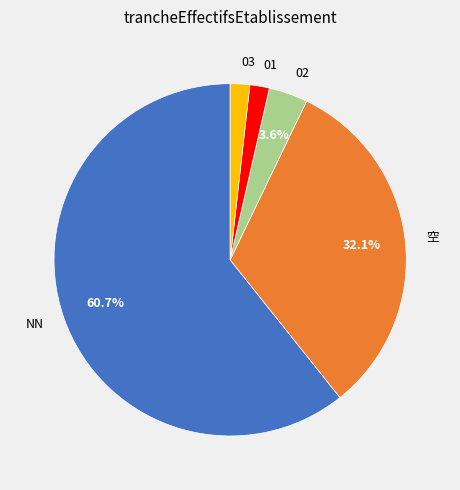

Which category has the biggest portion of the pie?

NN